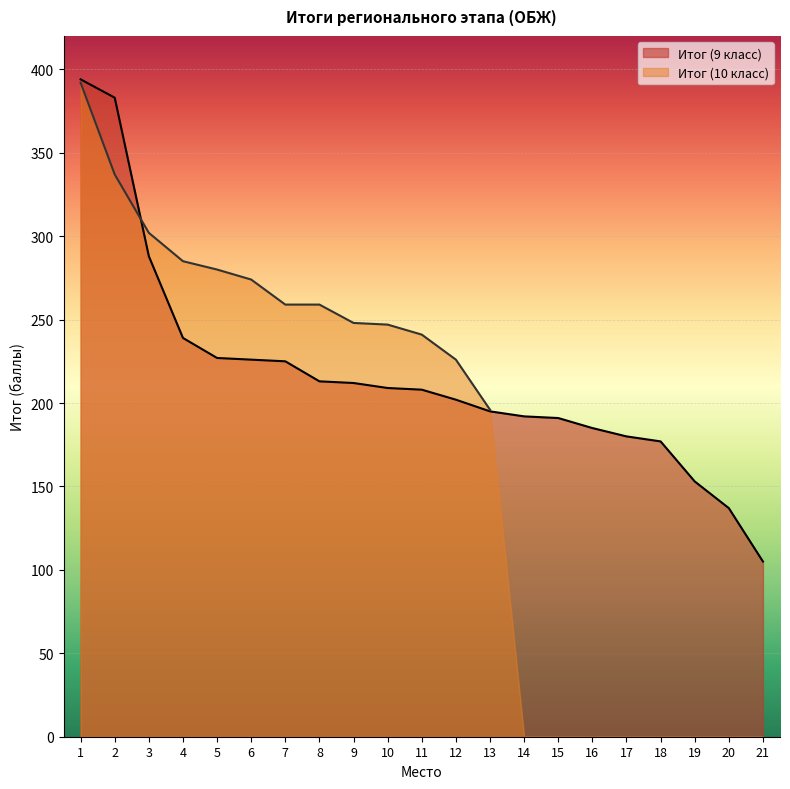

What is the difference between the maximum and minimum values?

289